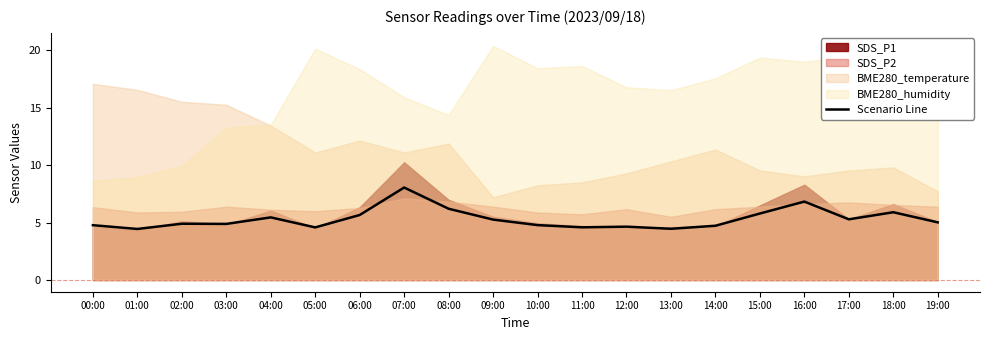

What is the ratio of the value at 03:00 to the value at 02:00?

1.0